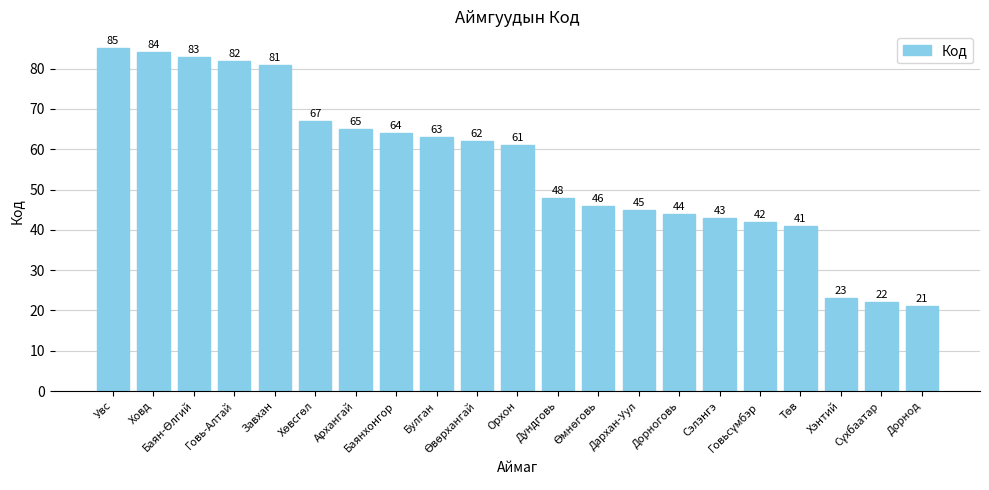

What is the change in value from Завхан to Орхон?

-20